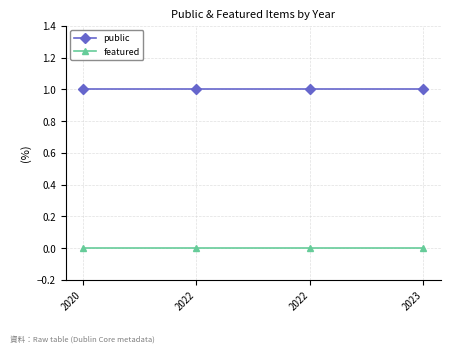

List the series in order of their peak value, lowest first.

featured, public